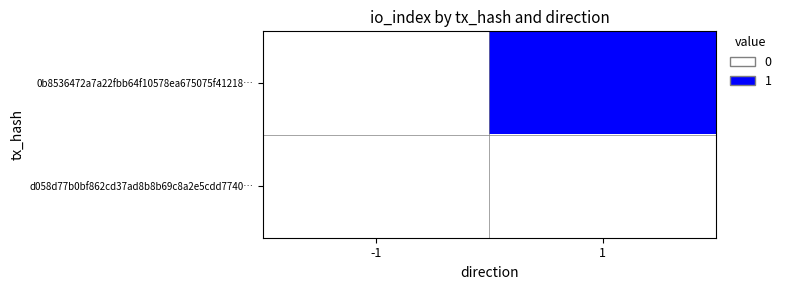

Reading right to left, what are all the values shown in this chart?

0b8536472a7a22fbb64f10578ea675075f41218…: 1=1	-1=0
d058d77b0bf862cd37ad8b8b69c8a2e5cdd7740…: 1=0	-1=0